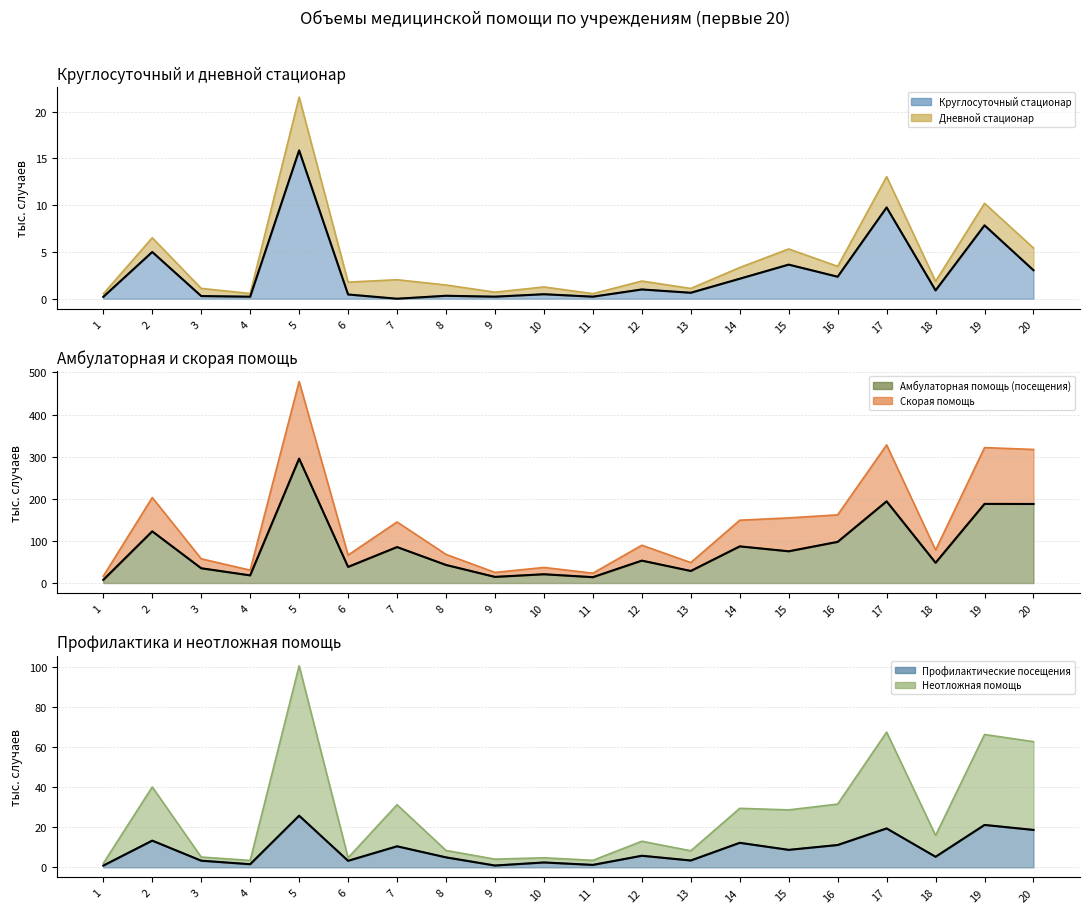

Is it true that Неотложная помощь equals 7.5 at 6?

False